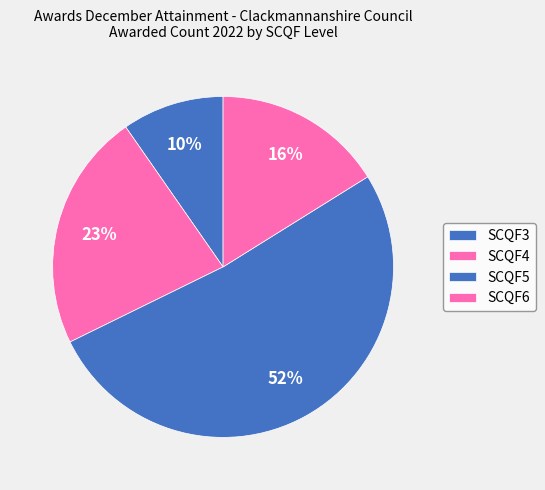

Which category has the smallest portion of the pie?

SCQF3